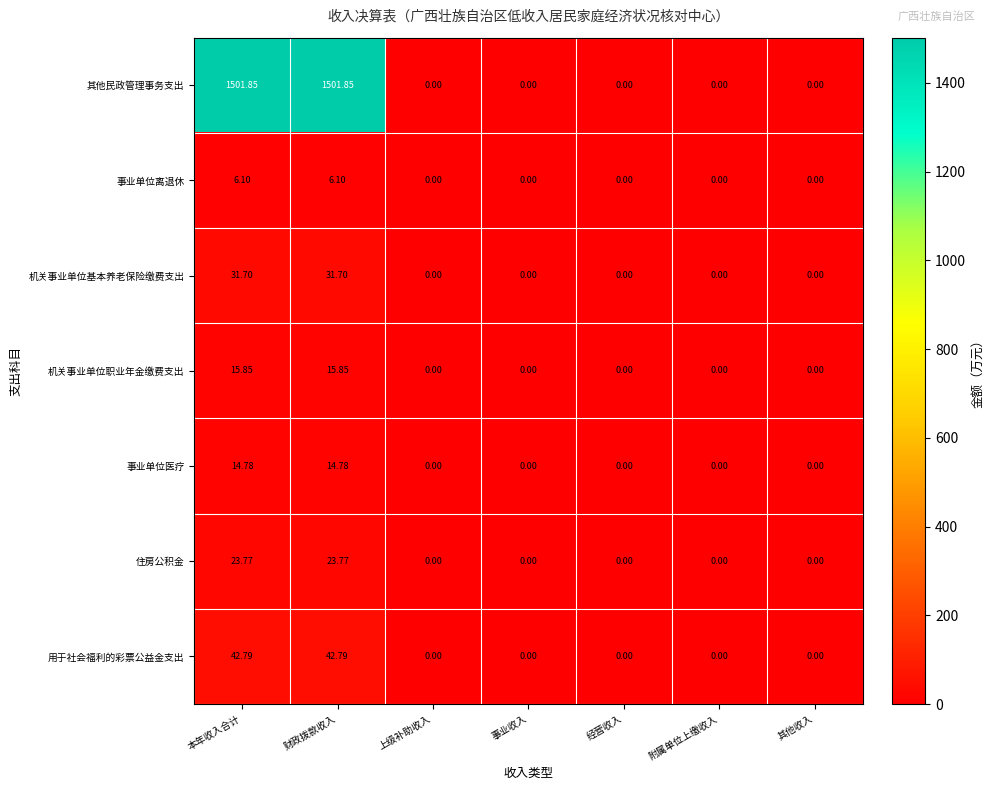

Which series has the widest spread of values?

其他民政管理事务支出